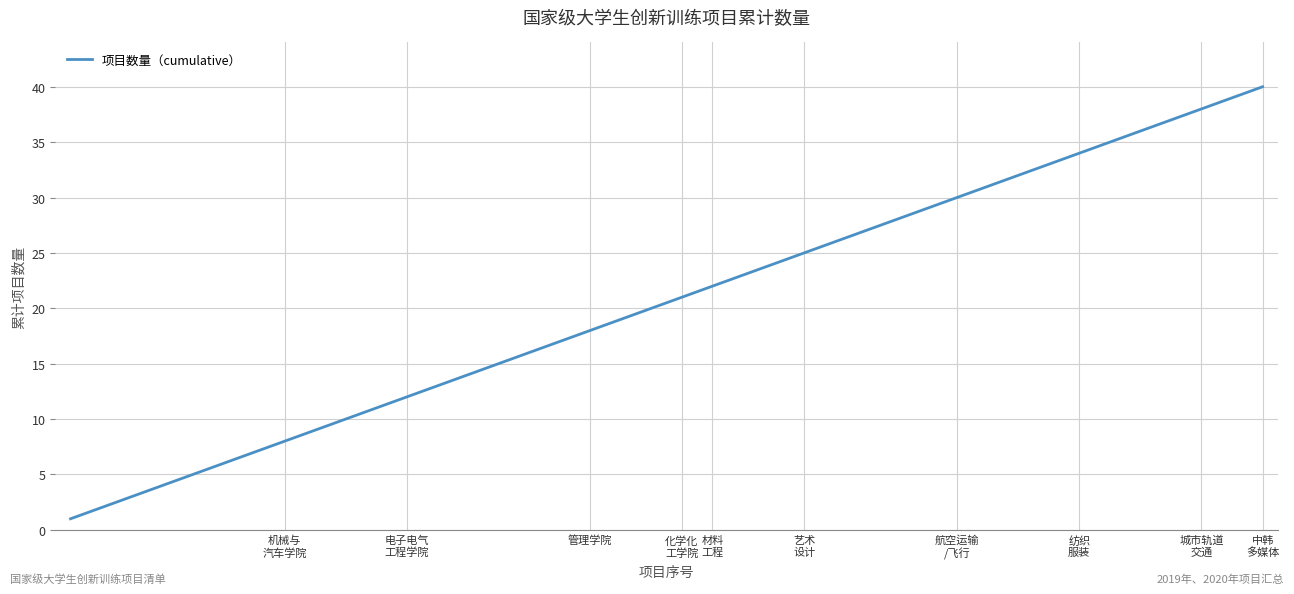

What is the maximum value shown in the chart?

40